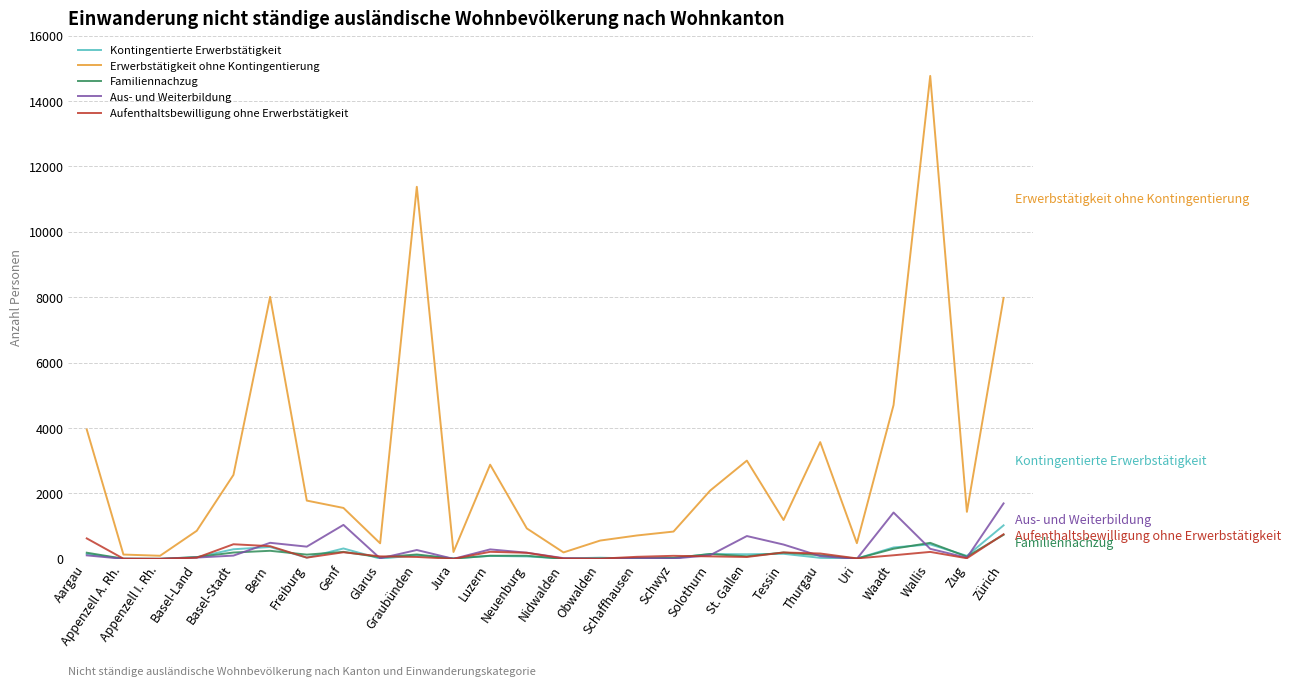

What is the highest value of the Erwerbstätigkeit ohne Kontingentierung series?

14766